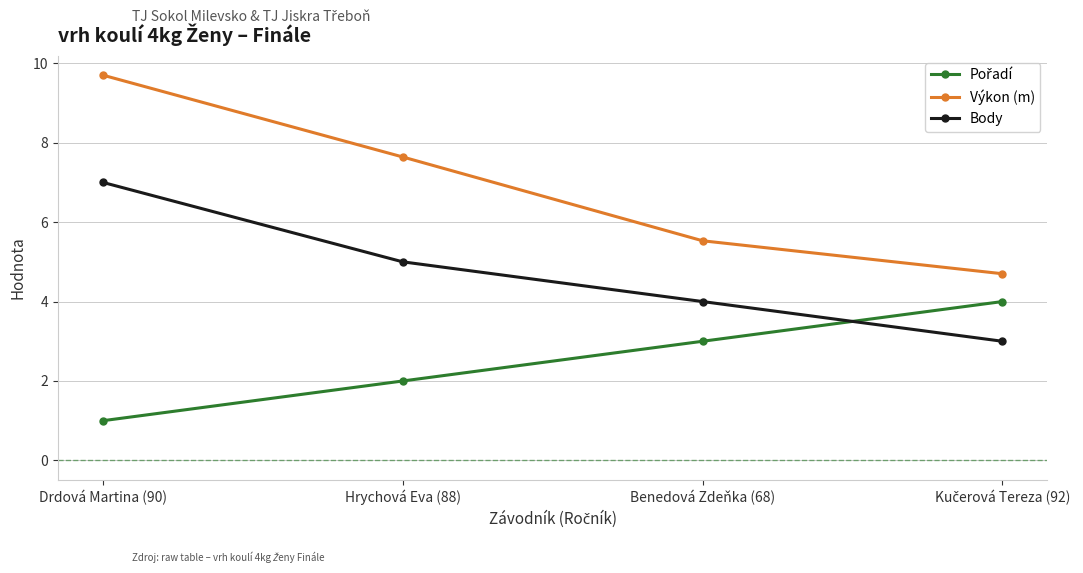

What is the label of the 3rd point from the left?

Benedová Zdeňka (68)